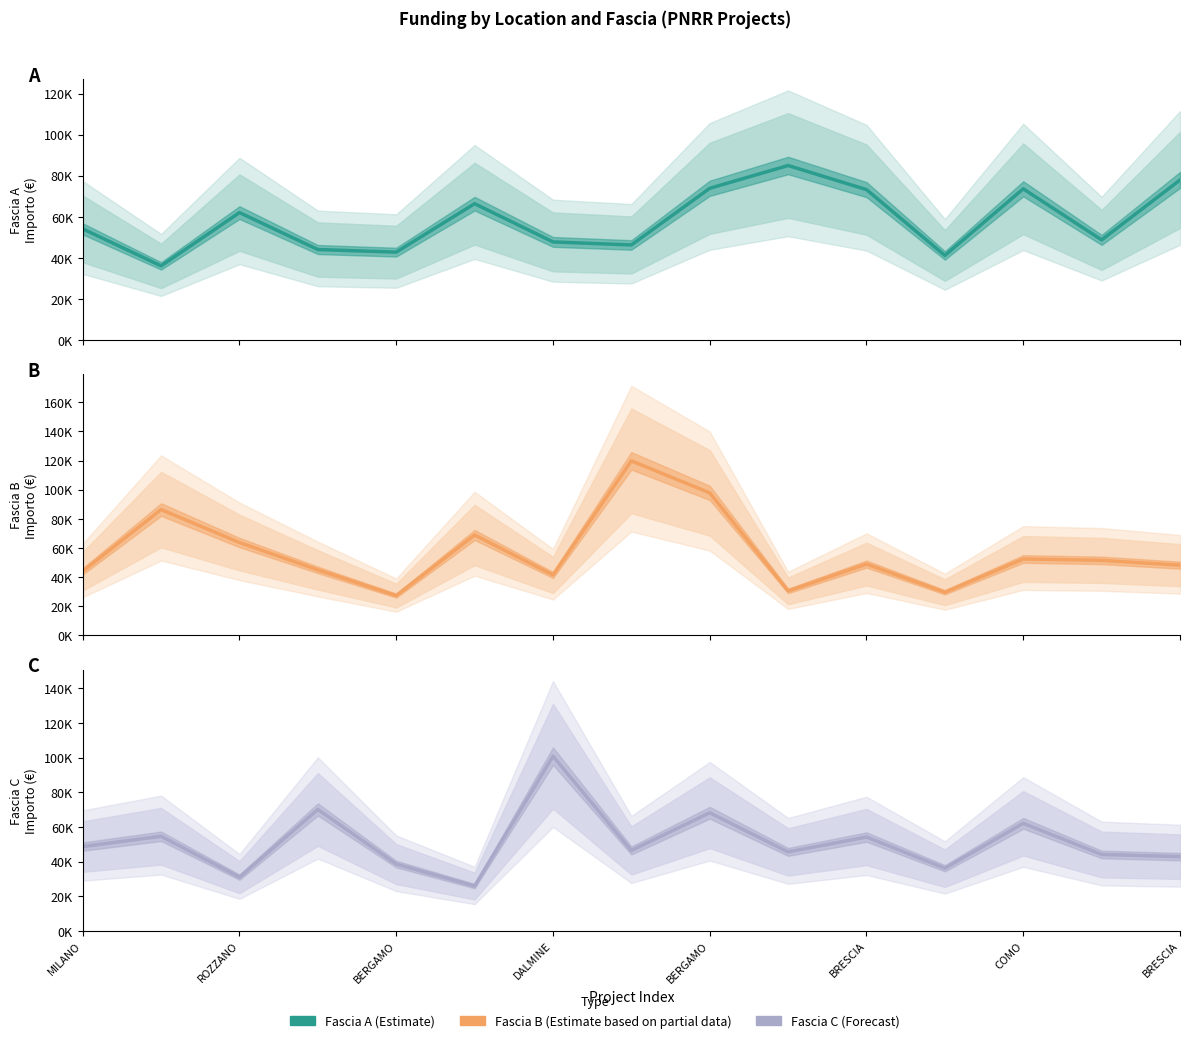

The Fascia A series shows 20569.5 at ROZZANO. True or false?

False